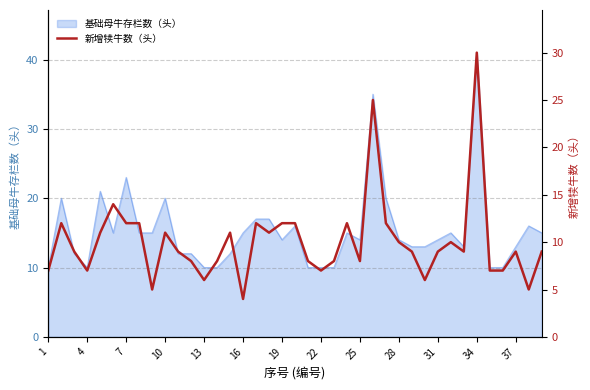

What is the sum of all values?

393